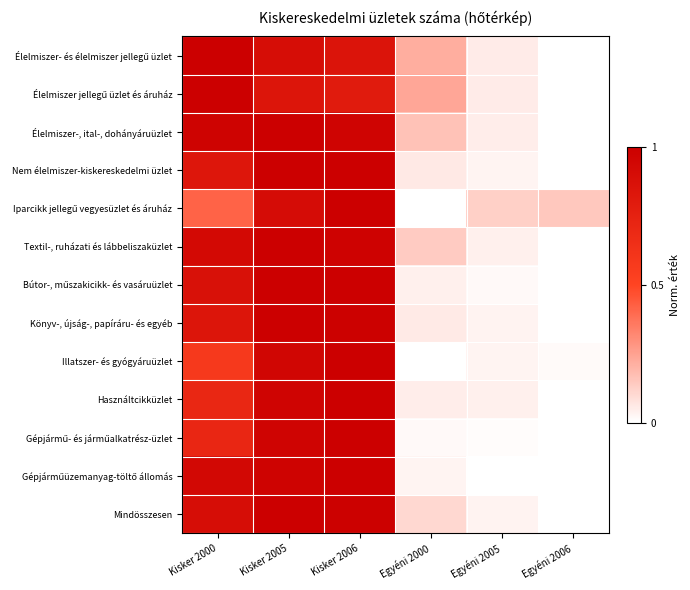

At which category does the chart reach its minimum across all series?

Egyéni 2006